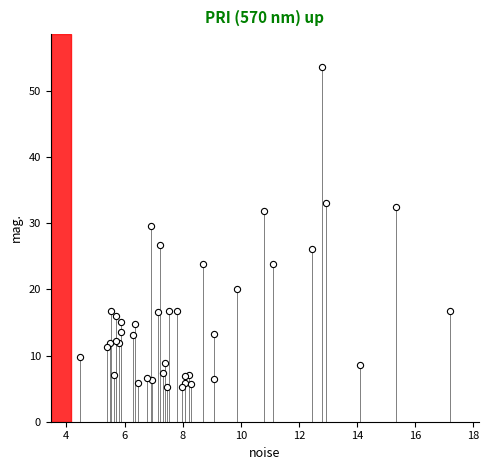

What Y value in the scatter plot is closest to 29?

29.6